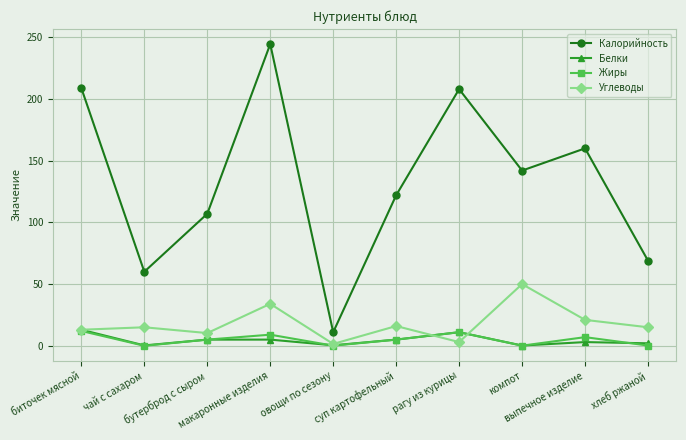

How many series are shown in this chart?

4